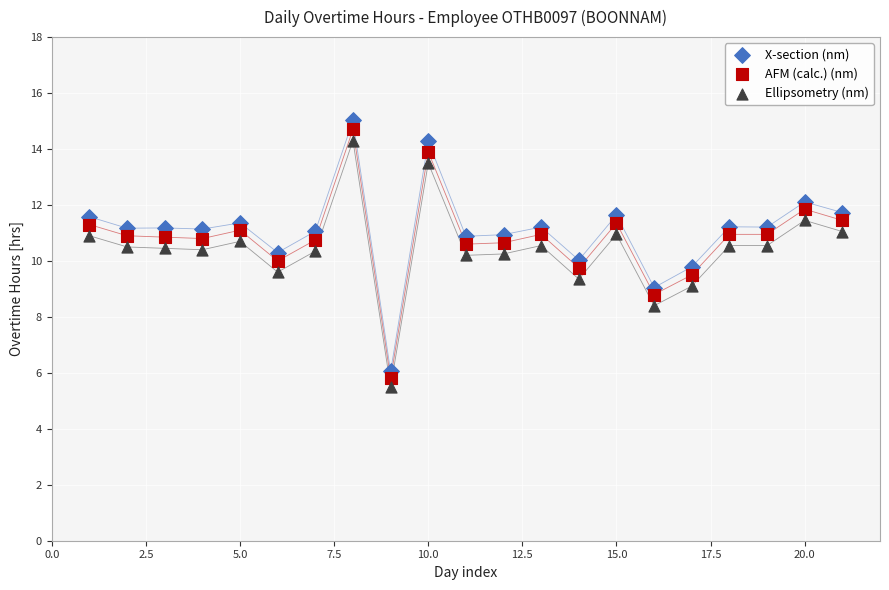

Across all data points, what is the range of Y values (max minus min)?

9.5